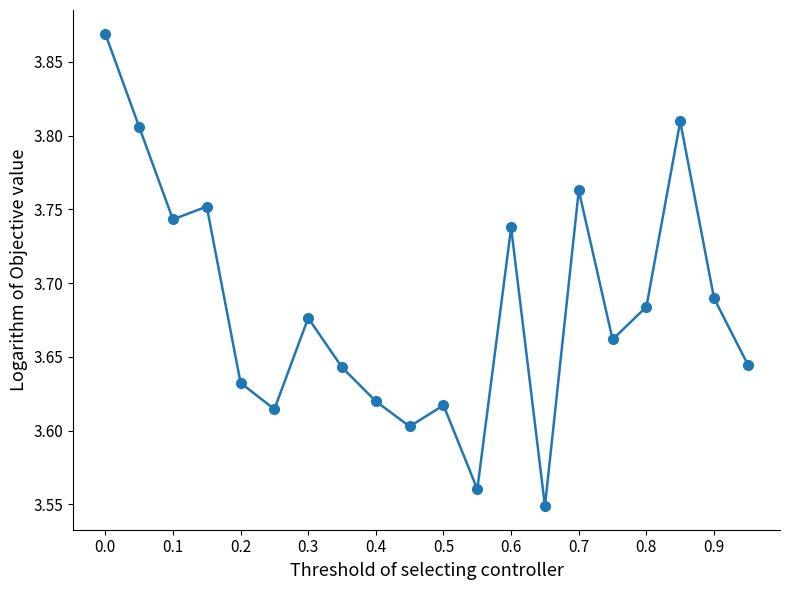

What is the difference between the maximum and minimum values?

0.3